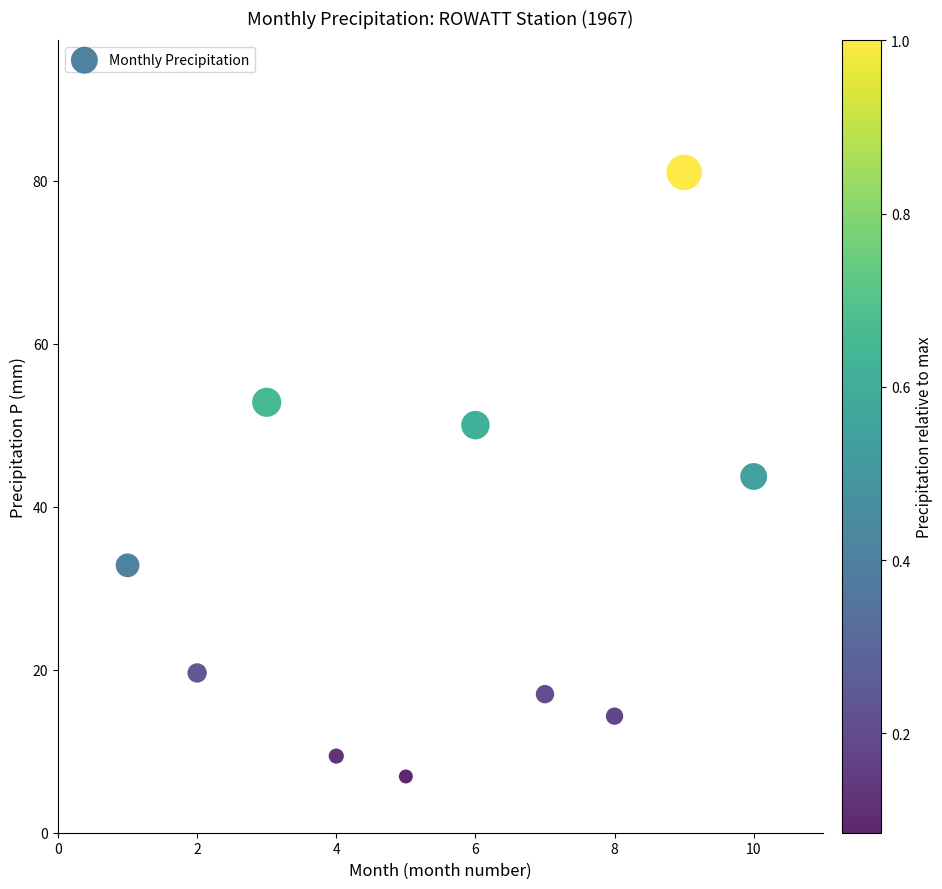

What is the range of X values (max minus min)?

9.0